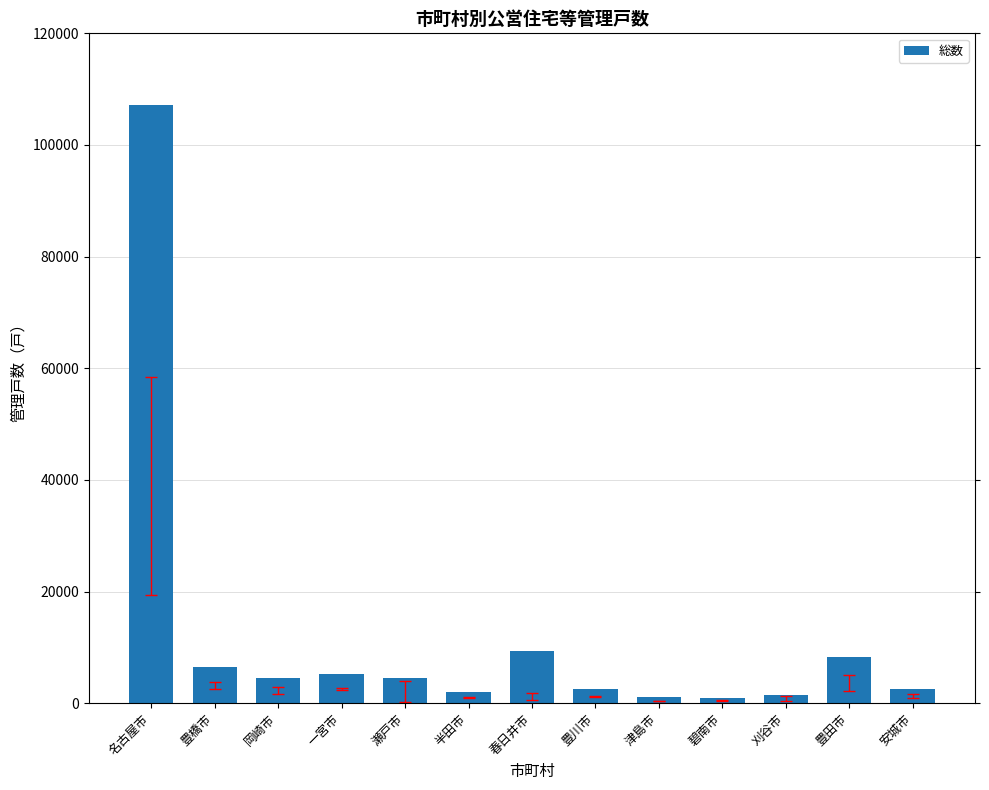

What is the greatest value displayed?

107195